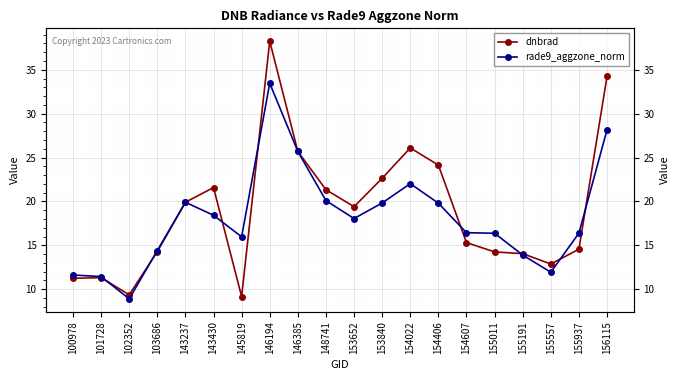

Where do rade9_aggzone_norm and dnbrad first cross each other?

101728 and 102352